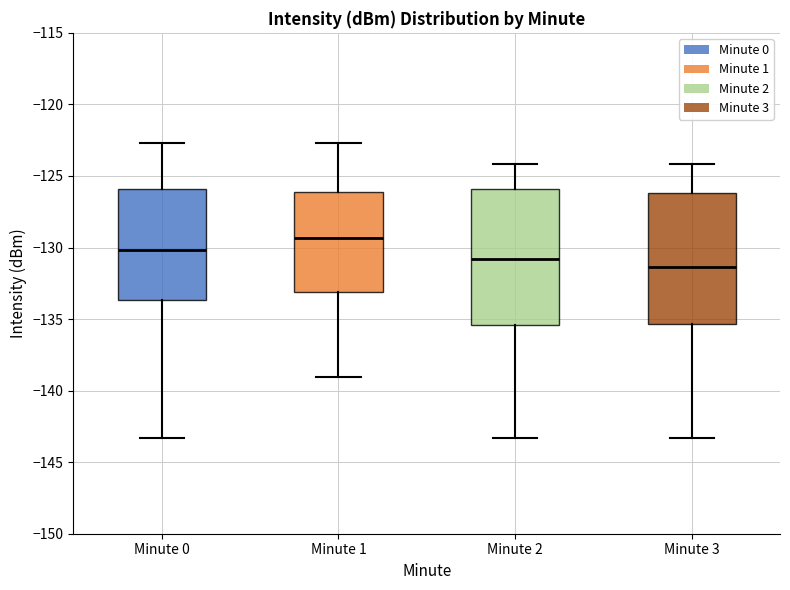

Where is the lower edge of the box for Minute 2 on the y-axis? The values are not printed on the chart, so give them approximately, as read against the axis.

-135.5